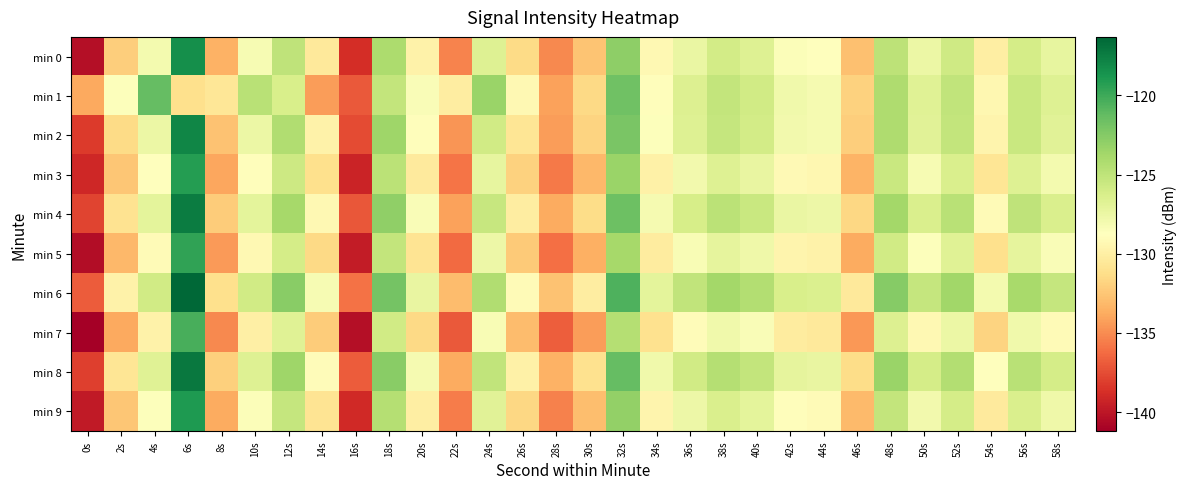

Reading left to right, list all the values displayed in this chart.

min 0: 0s=-140.3	2s=-132.1	4s=-128.0	6s=-118.4	8s=-133.5	10s=-128.2	12s=-125.0	14s=-130.5	16s=-138.8	18s=-124.2	20s=-129.8	22s=-135.3	24s=-126.6	26s=-131.5	28s=-135.1	30s=-132.6	32s=-122.9	34s=-129.3	36s=-127.4	38s=-126.0	40s=-126.7	42s=-128.5	44s=-128.8	46s=-132.8	48s=-124.9	50s=-127.5	52s=-125.7	54s=-130.1	56s=-126.0	58s=-127.2
min 1: 0s=-133.9	2s=-128.6	4s=-121.3	6s=-131.2	8s=-130.7	10s=-124.7	12s=-126.3	14s=-134.3	16s=-137.0	18s=-125.2	20s=-128.4	22s=-130.2	24s=-123.4	26s=-129.3	28s=-134.1	30s=-131.5	32s=-121.7	34s=-128.9	36s=-126.6	38s=-125.2	40s=-125.9	42s=-127.8	44s=-128.1	46s=-131.9	48s=-124.2	50s=-126.8	52s=-125.1	54s=-129.4	56s=-125.5	58s=-126.7
min 2: 0s=-138.2	2s=-131.4	4s=-127.5	6s=-117.9	8s=-132.7	10s=-127.5	12s=-124.3	14s=-129.8	16s=-137.6	18s=-123.5	20s=-128.9	22s=-134.6	24s=-125.9	26s=-130.7	28s=-134.3	30s=-131.8	32s=-122.1	34s=-128.6	36s=-126.7	38s=-125.3	40s=-126.0	42s=-127.9	44s=-128.1	46s=-132.1	48s=-124.2	50s=-126.9	52s=-125.2	54s=-129.6	56s=-125.5	58s=-126.9
min 3: 0s=-139.1	2s=-132.5	4s=-128.7	6s=-119.2	8s=-134.0	10s=-128.9	12s=-125.7	14s=-131.1	16s=-139.3	18s=-124.8	20s=-130.4	22s=-135.9	24s=-127.2	26s=-131.9	28s=-135.7	30s=-133.2	32s=-123.4	34s=-129.9	36s=-127.9	38s=-126.7	40s=-127.3	42s=-129.2	44s=-129.4	46s=-133.4	48s=-125.5	50s=-128.2	52s=-126.4	54s=-130.7	56s=-126.7	58s=-128.0
min 4: 0s=-137.8	2s=-130.9	4s=-127.0	6s=-117.4	8s=-132.2	10s=-127.0	12s=-123.8	14s=-129.3	16s=-137.1	18s=-123.0	20s=-128.4	22s=-134.1	24s=-125.4	26s=-130.2	28s=-133.8	30s=-131.3	32s=-121.6	34s=-128.1	36s=-126.2	38s=-124.8	40s=-125.5	42s=-127.4	44s=-127.6	46s=-131.6	48s=-123.7	50s=-126.4	52s=-124.7	54s=-129.1	56s=-125.0	58s=-126.4
min 5: 0s=-140.5	2s=-133.2	4s=-129.1	6s=-119.6	8s=-134.4	10s=-129.3	12s=-126.1	14s=-131.5	16s=-139.7	18s=-125.2	20s=-130.8	22s=-136.3	24s=-127.6	26s=-132.3	28s=-136.1	30s=-133.6	32s=-123.8	34s=-130.3	36s=-128.3	38s=-127.1	40s=-127.7	42s=-129.6	44s=-129.8	46s=-133.8	48s=-125.9	50s=-128.6	52s=-126.8	54s=-131.1	56s=-127.1	58s=-128.4
min 6: 0s=-136.9	2s=-129.8	4s=-125.9	6s=-116.3	8s=-131.1	10s=-125.9	12s=-122.7	14s=-128.2	16s=-136.0	18s=-121.9	20s=-127.3	22s=-133.0	24s=-124.3	26s=-129.1	28s=-132.7	30s=-130.2	32s=-120.5	34s=-127.0	36s=-125.1	38s=-123.7	40s=-124.4	42s=-126.3	44s=-126.5	46s=-130.5	48s=-122.6	50s=-125.3	52s=-123.6	54s=-128.0	56s=-123.9	58s=-125.3
min 7: 0s=-141.2	2s=-133.9	4s=-129.8	6s=-120.3	8s=-135.1	10s=-130.0	12s=-126.8	14s=-132.2	16s=-140.4	18s=-125.9	20s=-131.5	22s=-137.0	24s=-128.3	26s=-133.0	28s=-136.8	30s=-134.3	32s=-124.5	34s=-131.0	36s=-129.0	38s=-127.8	40s=-128.4	42s=-130.3	44s=-130.5	46s=-134.5	48s=-126.6	50s=-129.3	52s=-127.5	54s=-131.8	56s=-127.8	58s=-129.1
min 8: 0s=-138.0	2s=-130.7	4s=-126.8	6s=-117.2	8s=-132.0	10s=-126.7	12s=-123.5	14s=-129.0	16s=-136.9	18s=-122.7	20s=-128.1	22s=-133.8	24s=-125.1	26s=-129.9	28s=-133.5	30s=-131.0	32s=-121.3	34s=-127.8	36s=-125.9	38s=-124.5	40s=-125.2	42s=-127.1	44s=-127.3	46s=-131.3	48s=-123.4	50s=-126.1	52s=-124.4	54s=-128.8	56s=-124.7	58s=-126.1
min 9: 0s=-139.8	2s=-132.5	4s=-128.6	6s=-119.0	8s=-133.8	10s=-128.5	12s=-125.3	14s=-130.8	16s=-139.0	18s=-124.5	20s=-130.1	22s=-135.6	24s=-126.9	26s=-131.6	28s=-135.4	30s=-132.9	32s=-123.1	34s=-129.6	36s=-127.6	38s=-126.4	40s=-127.0	42s=-128.9	44s=-129.1	46s=-133.1	48s=-125.2	50s=-127.9	52s=-126.1	54s=-130.4	56s=-126.4	58s=-127.7